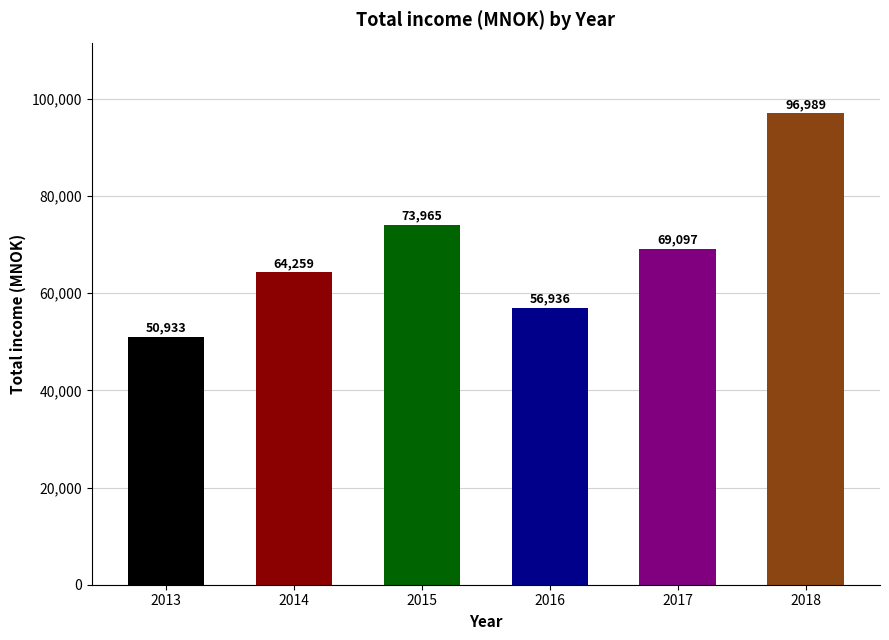

Reading left to right, extract all data points from this chart.

50933	64259	73965	56936	69097	96989